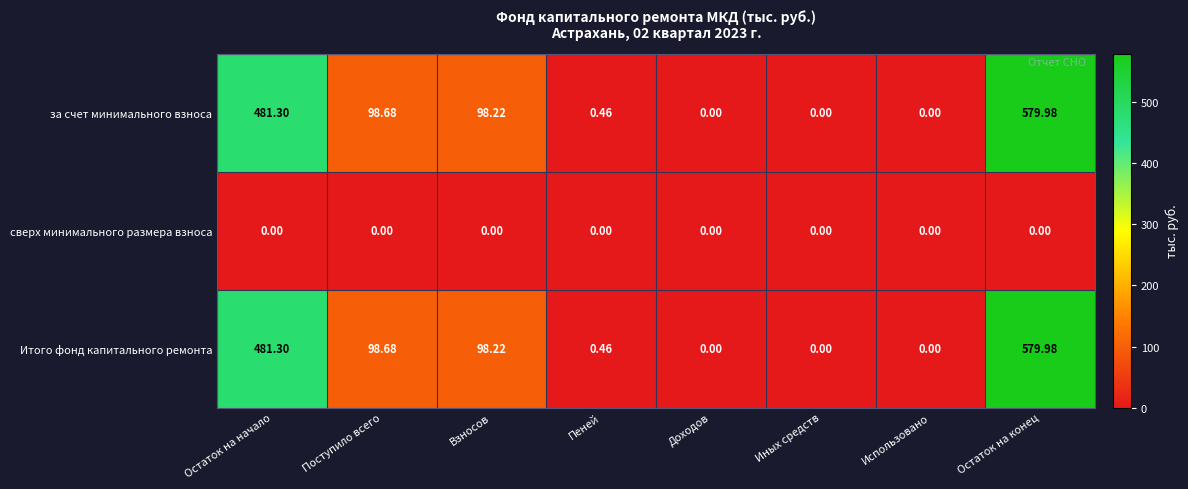

Which category has the highest value across all series?

Остаток на конец